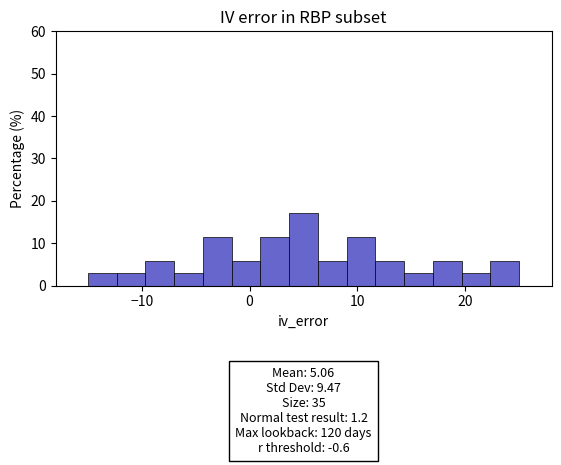

Around what value on the x-axis is the tallest bar? Give the approximate position of its centre, as read against the axis.

5